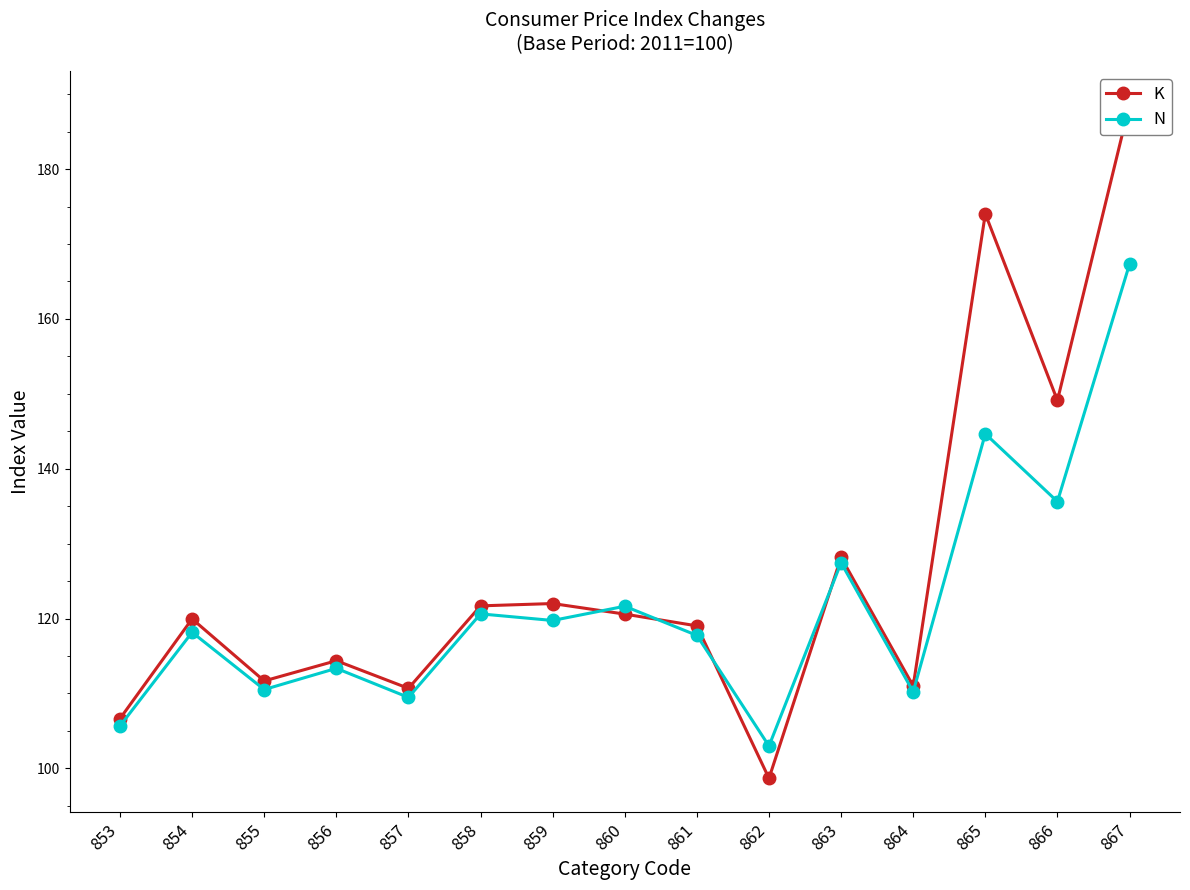

How many data points does each series have?

15